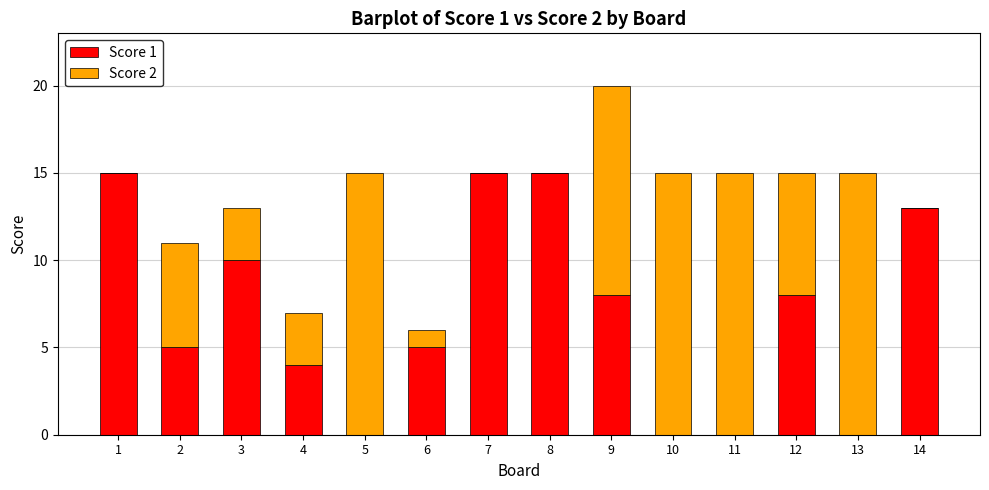

What is the total value across all series at 11?

15